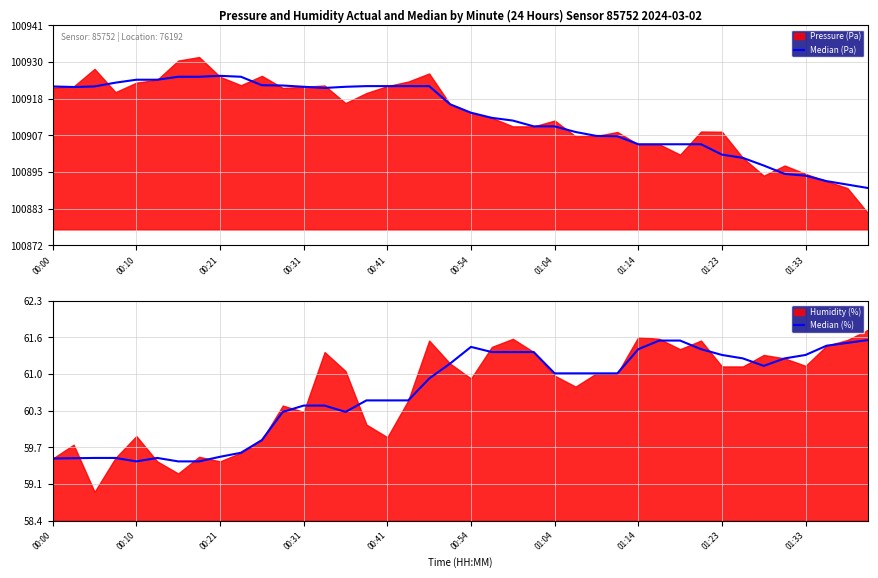

Does the chart display data point markers on the line(s)?

No